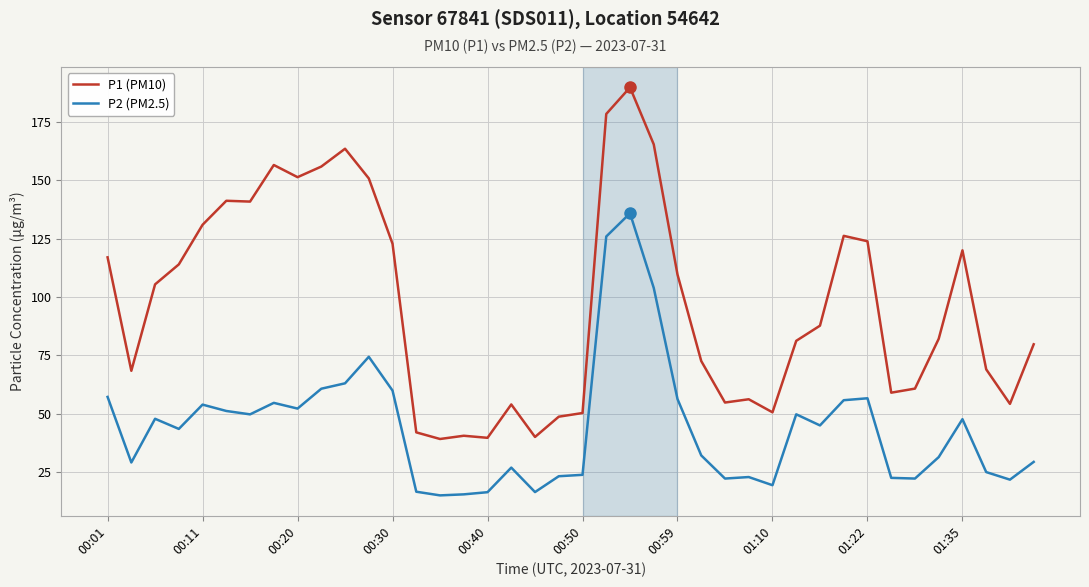

At how many categories does at least one series exceed 148?

8